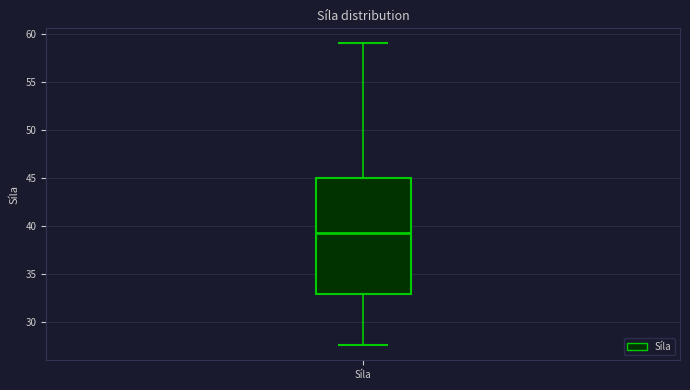

Read this box plot against the y-axis: the position of the median line, the range covered by the box, and the ends of both whiskers. The values are not printed on the chart, so give them approximately, as read against the axis.

median 39.5, box 33.0 to 45.0, whiskers 27.5 to 59.0